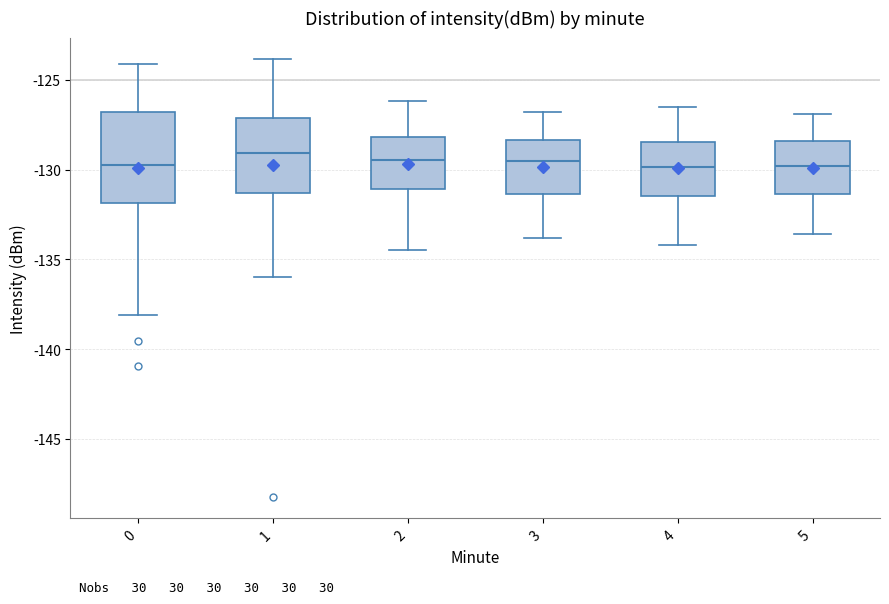

Reading left to right, read every box against the y-axis: the position of its median line, the range the box covers, and the ends of its whiskers. The values are not printed on the chart, so give them approximately, as read against the axis.

0: median -129.5, box -132.0 to -127.0, whiskers -138.0 to -124.0
1: median -129.0, box -131.5 to -127.0, whiskers -136.0 to -124.0
2: median -129.5, box -131.0 to -128.0, whiskers -134.5 to -126.0
3: median -129.5, box -131.5 to -128.5, whiskers -134.0 to -127.0
4: median -130.0, box -131.5 to -128.5, whiskers -134.0 to -126.5
5: median -130.0, box -131.5 to -128.5, whiskers -133.5 to -127.0